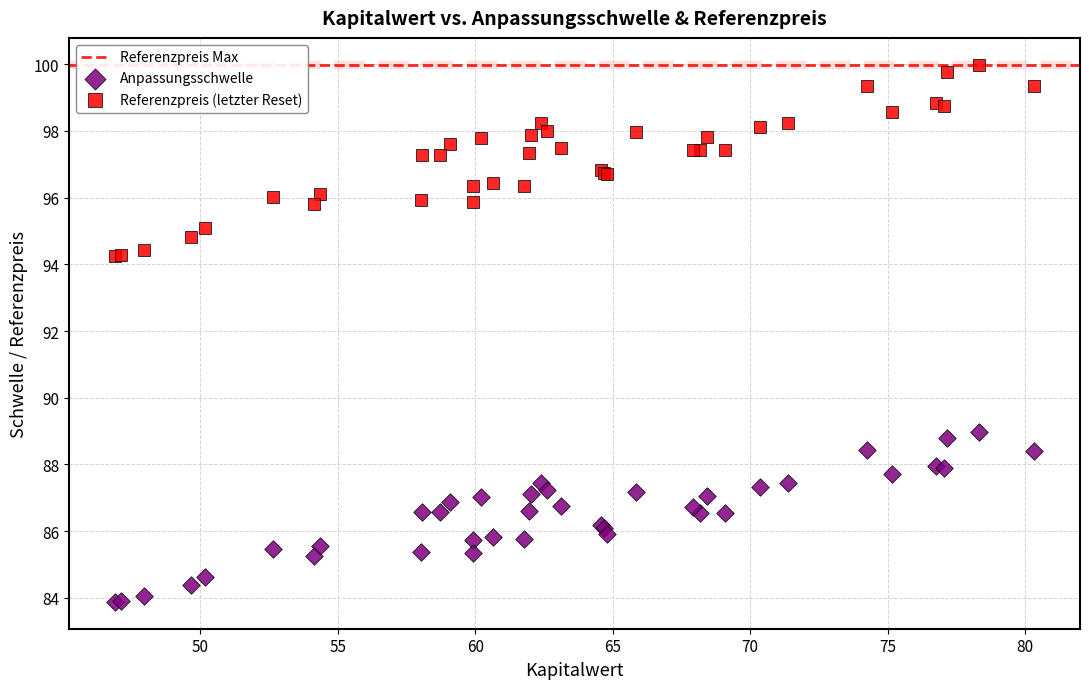

Which series reaches the minimum Y coordinate?

Anpassungsschwelle